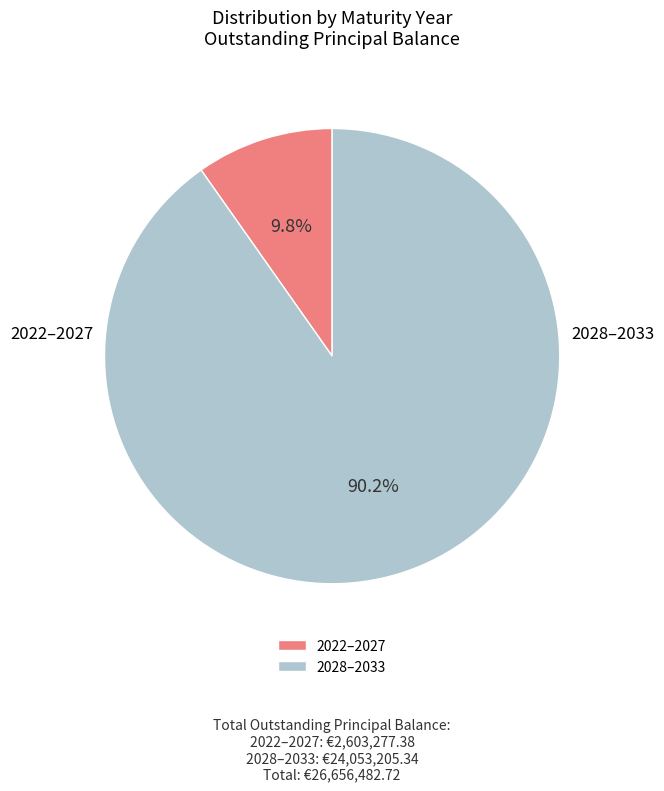

Is there any slice that represents more than half of the pie?

Yes